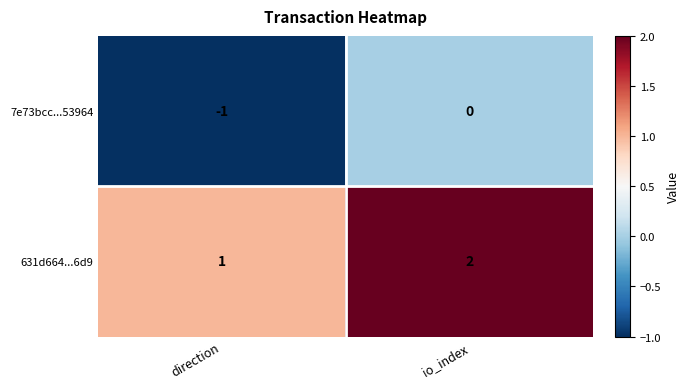

How many values in the 631d664...6d9 series are below 2?

1